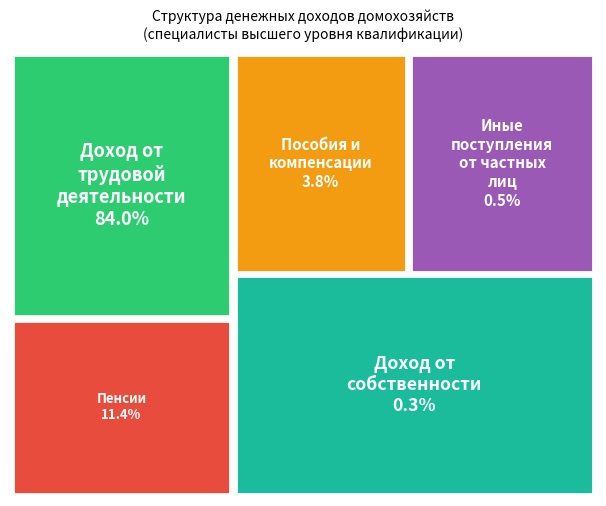

Is the sum of Пенсии and Пособия и компенсации greater than half?

No